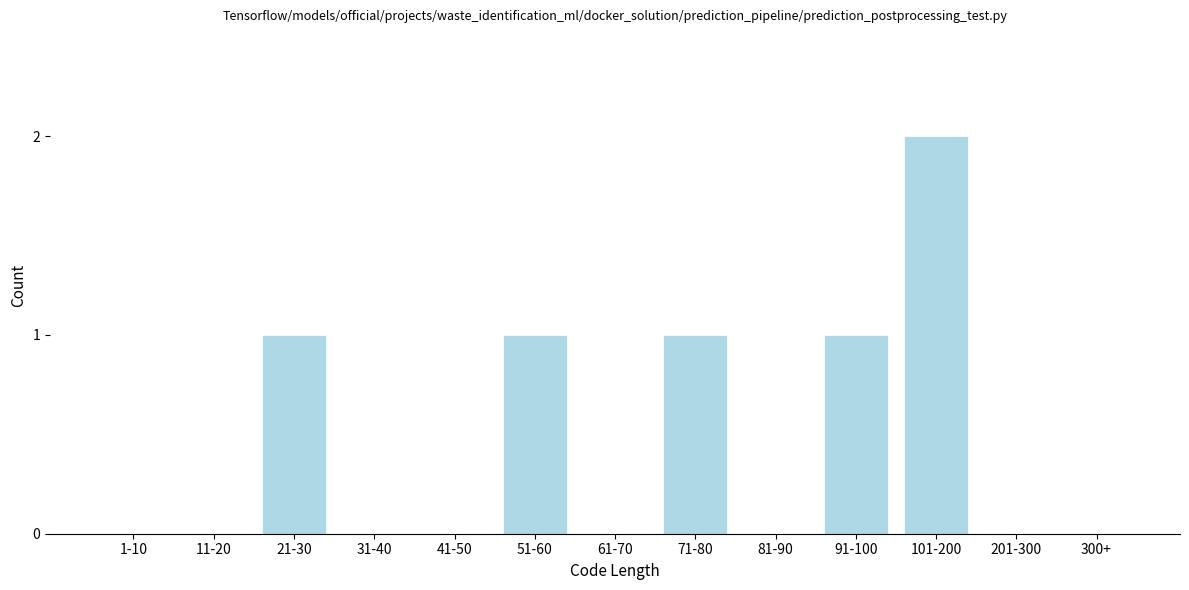

Reading right to left, list all the values displayed in this chart.

300+=0	201-300=0	101-200=2	91-100=1	81-90=0	71-80=1	61-70=0	51-60=1	41-50=0	31-40=0	21-30=1	11-20=0	1-10=0